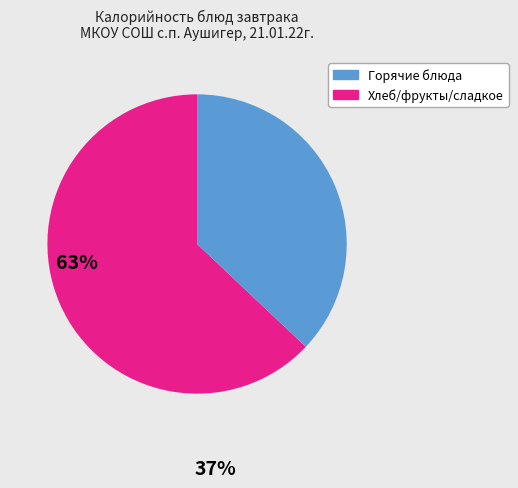

Between Горячие блюда and Хлеб/фрукты/сладкое, which is larger?

Горячие блюда